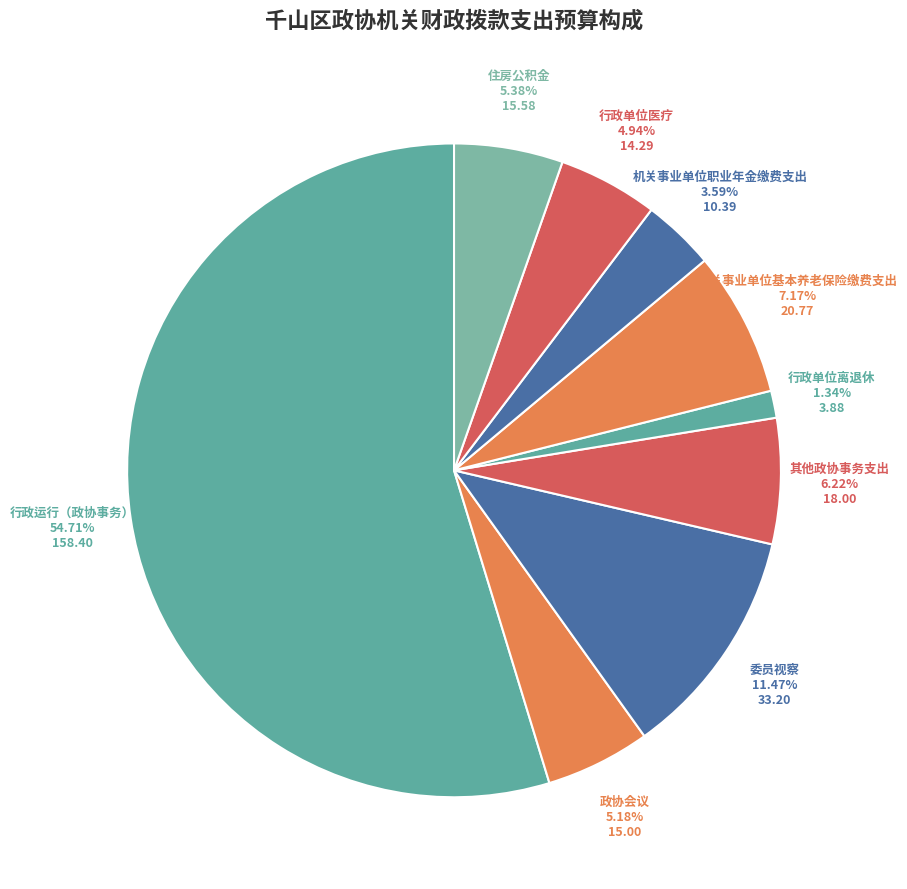

Which slice is the largest?

行政运行（政协事务）